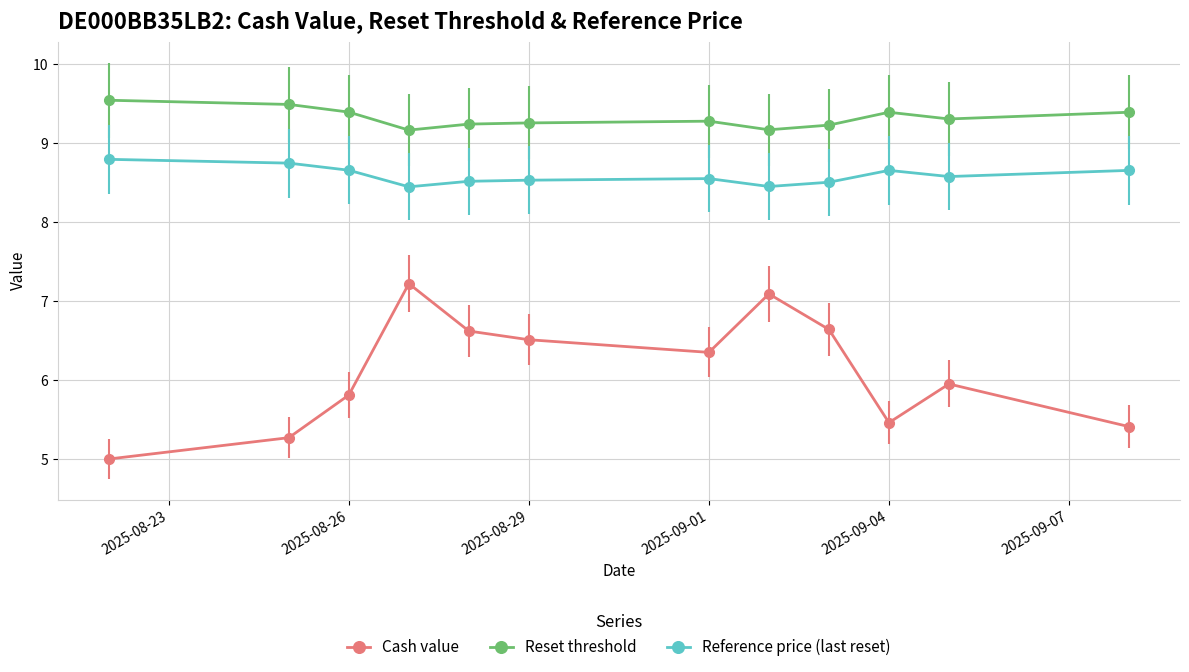

Which series has the largest total across all categories?

Reset threshold